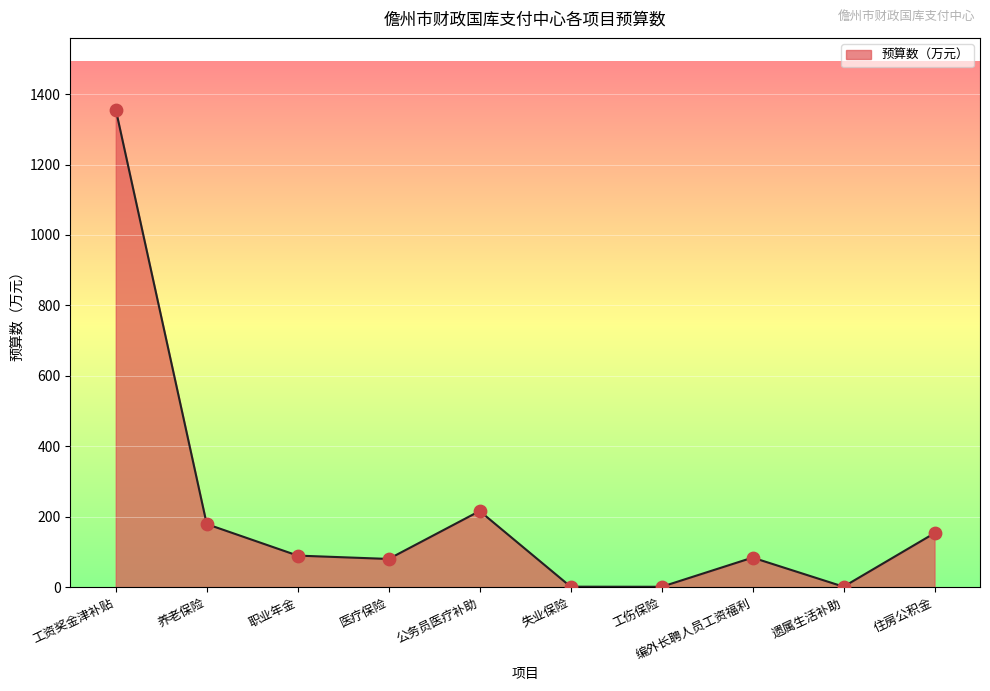

Which has a higher value, 遗属生活补助 or 编外长聘人员工资福利?

编外长聘人员工资福利